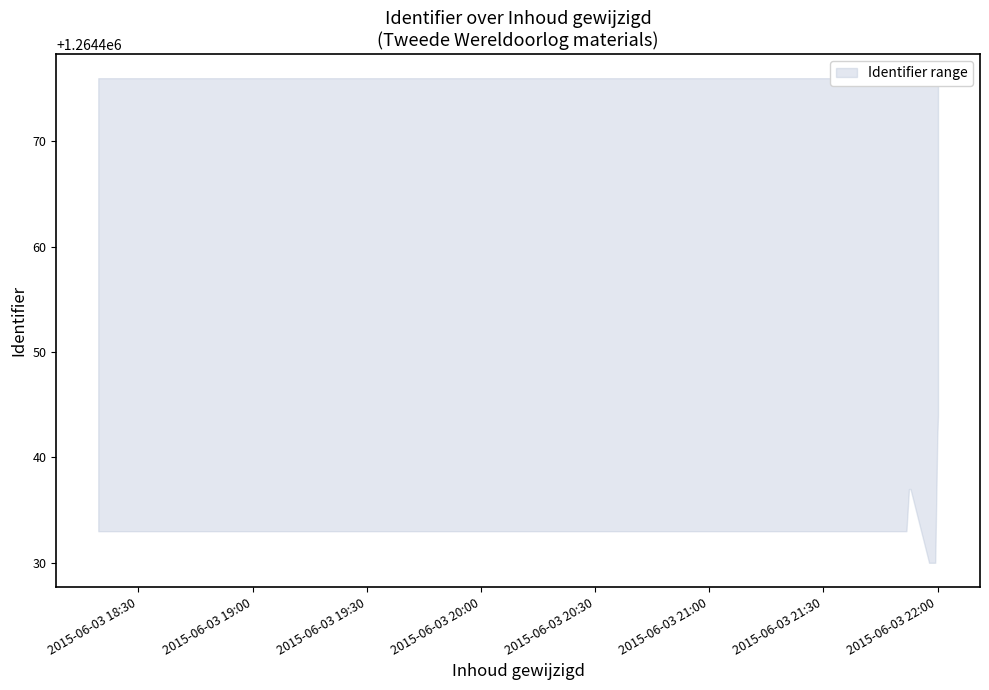

True or false: lower and upper intersect in this chart.

False